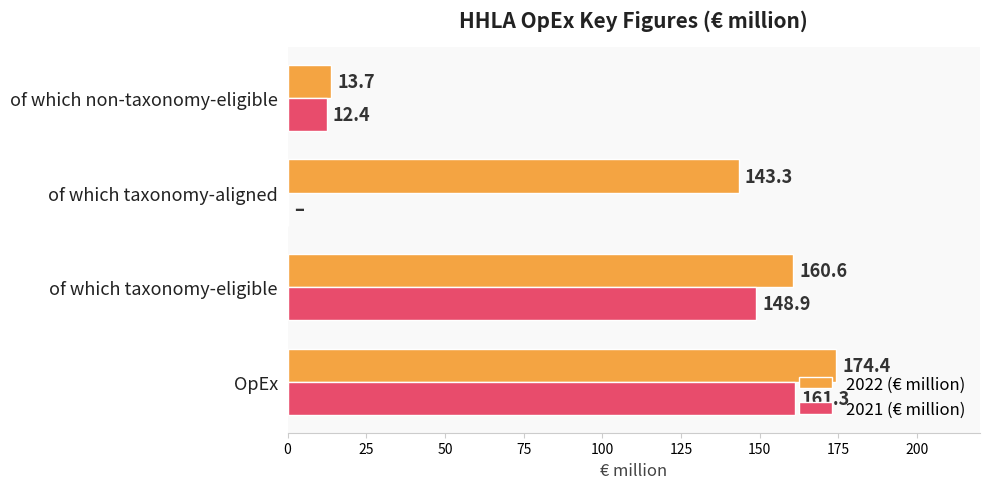

Between OpEx and of which non-taxonomy-eligible, which series saw the biggest shift?

2022 (€ million)